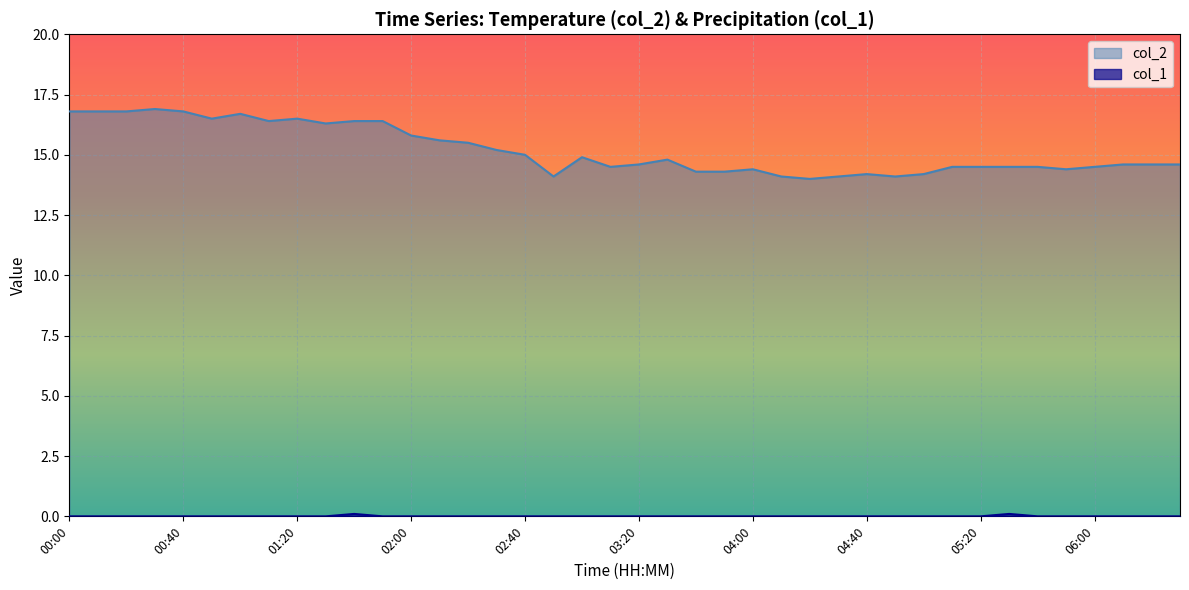

What is the maximum value shown in the chart?

16.9